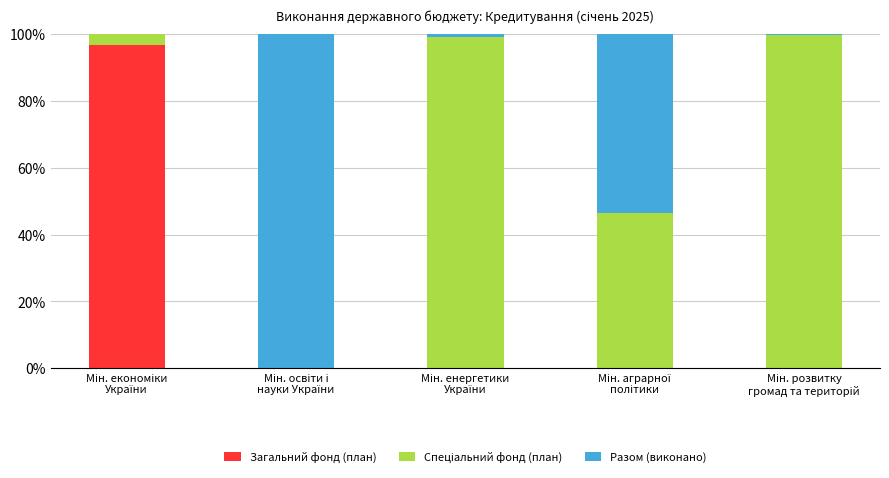

What is the sum of all Загальний фонд (план) values?

96.7